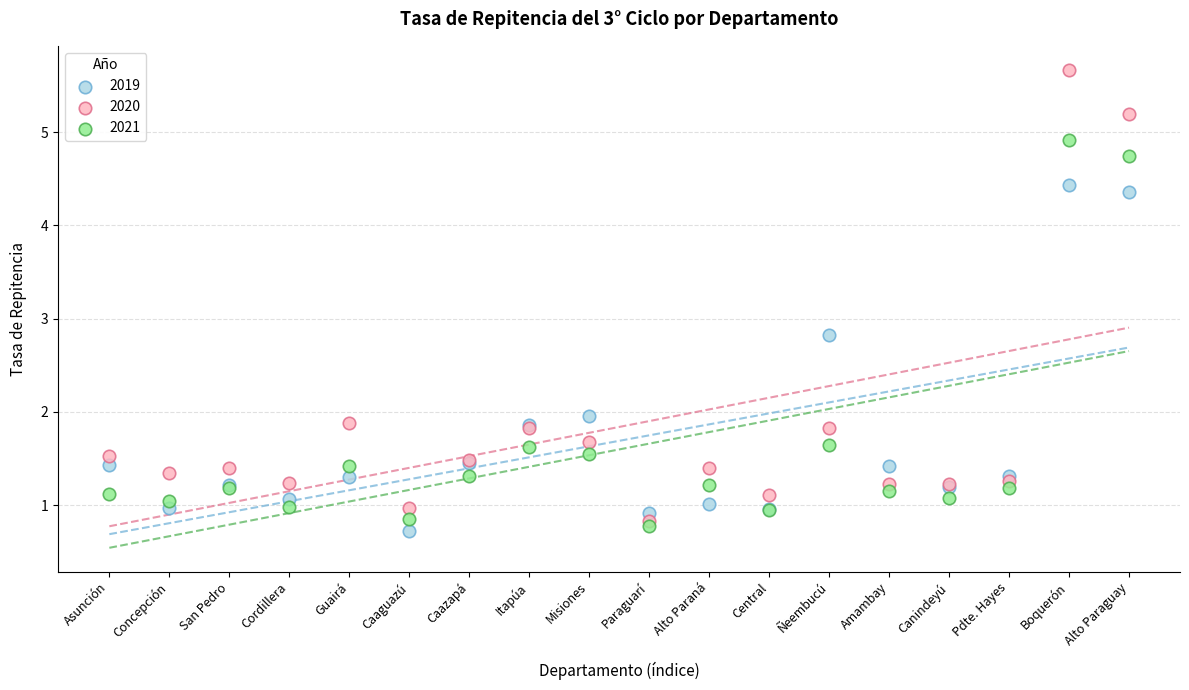

Across all series, what Y value is closest to 3?

2.8